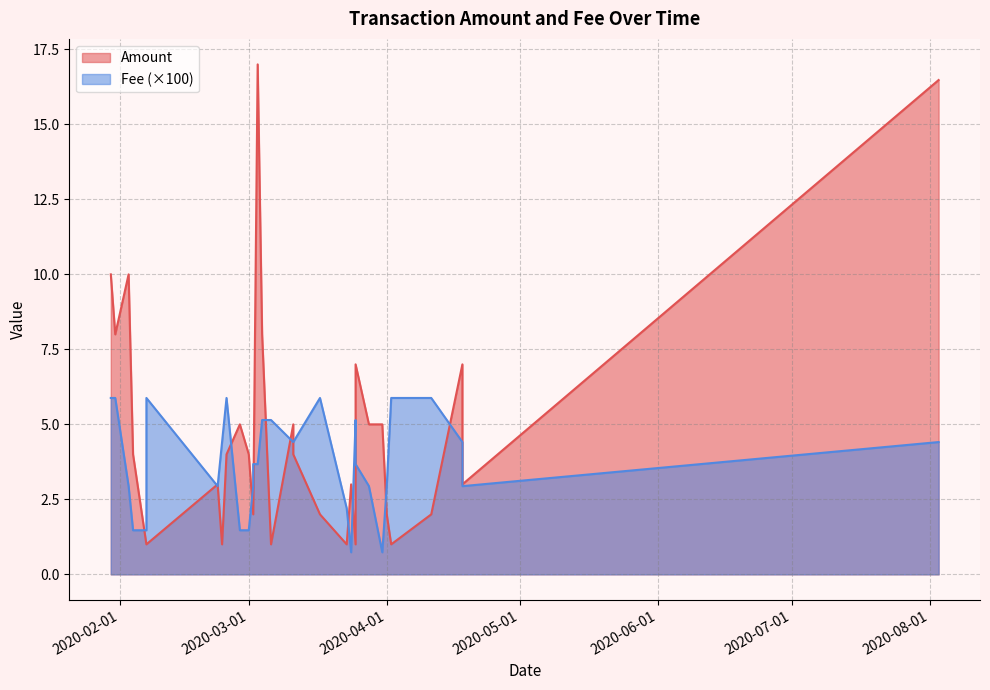

Count the Fee values in the range 0 to 1.

31